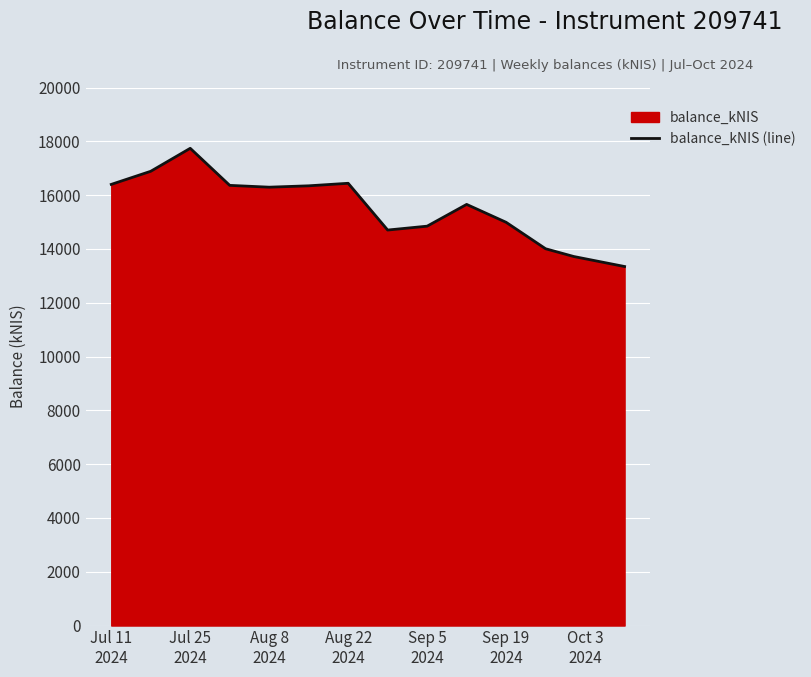

How many lines are shown in the chart?

1